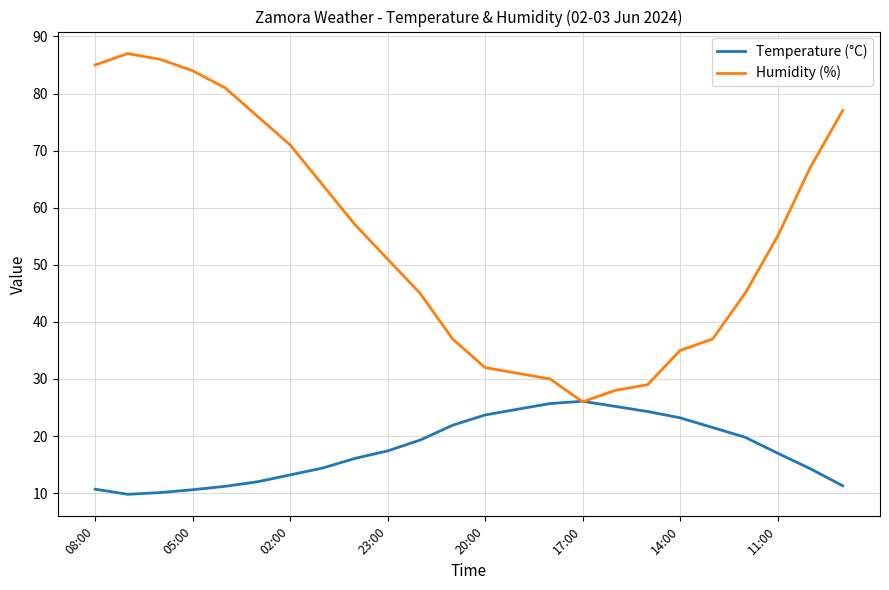

Which series has the largest total across all categories?

Humidity (%)